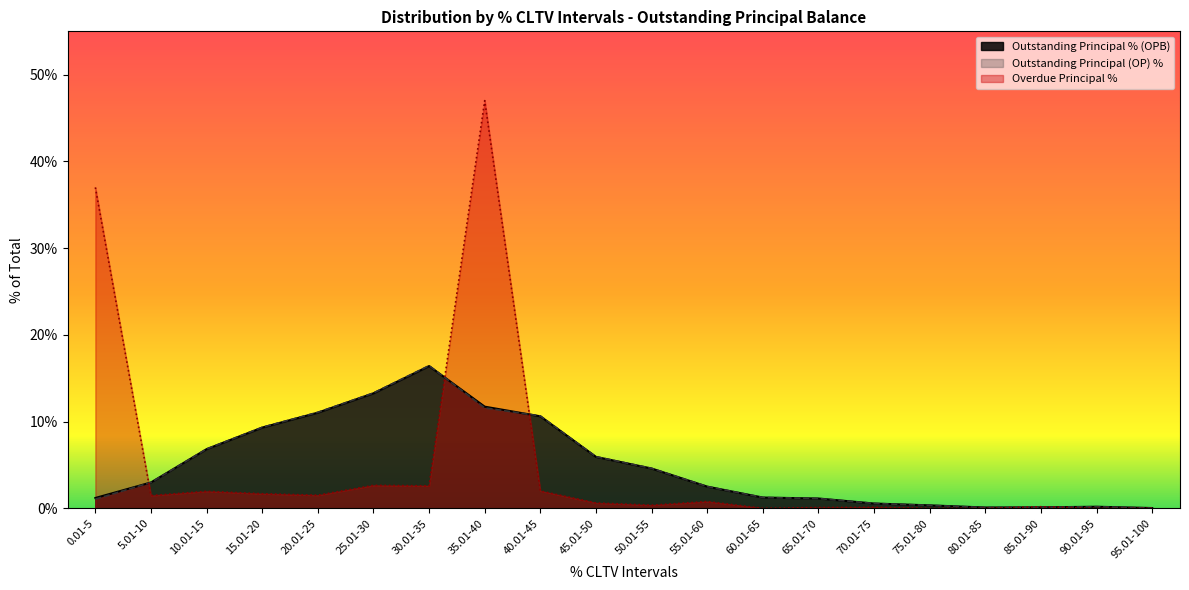

How many values in the Outstanding Principal (OP) % series exceed 2?

11